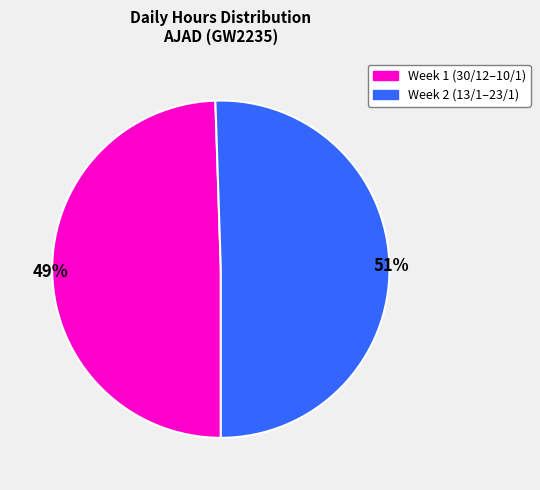

To the nearest percent, what is the average slice percentage?

50%